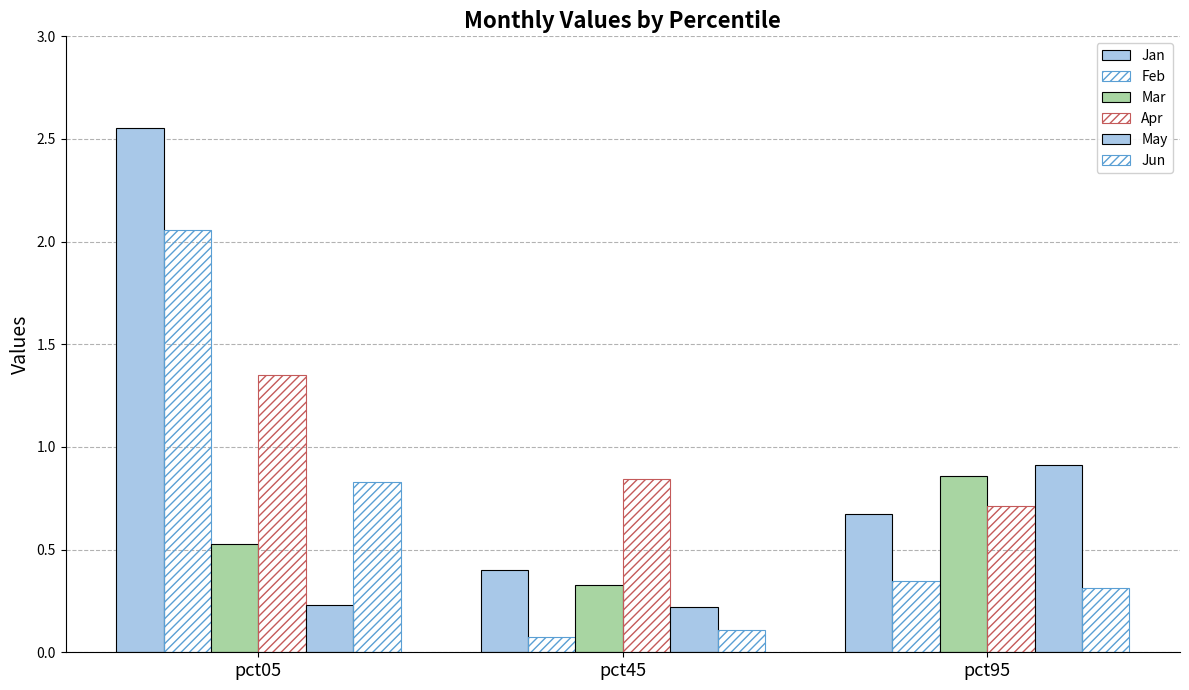

How many distinct data groups are displayed?

6